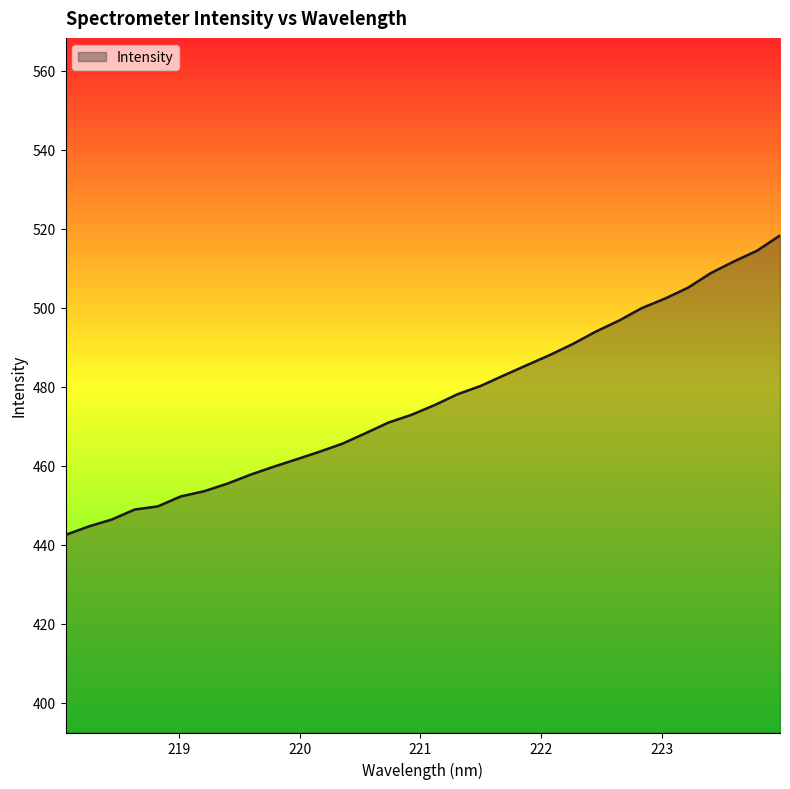

What is the maximum value shown in the chart?

518.3